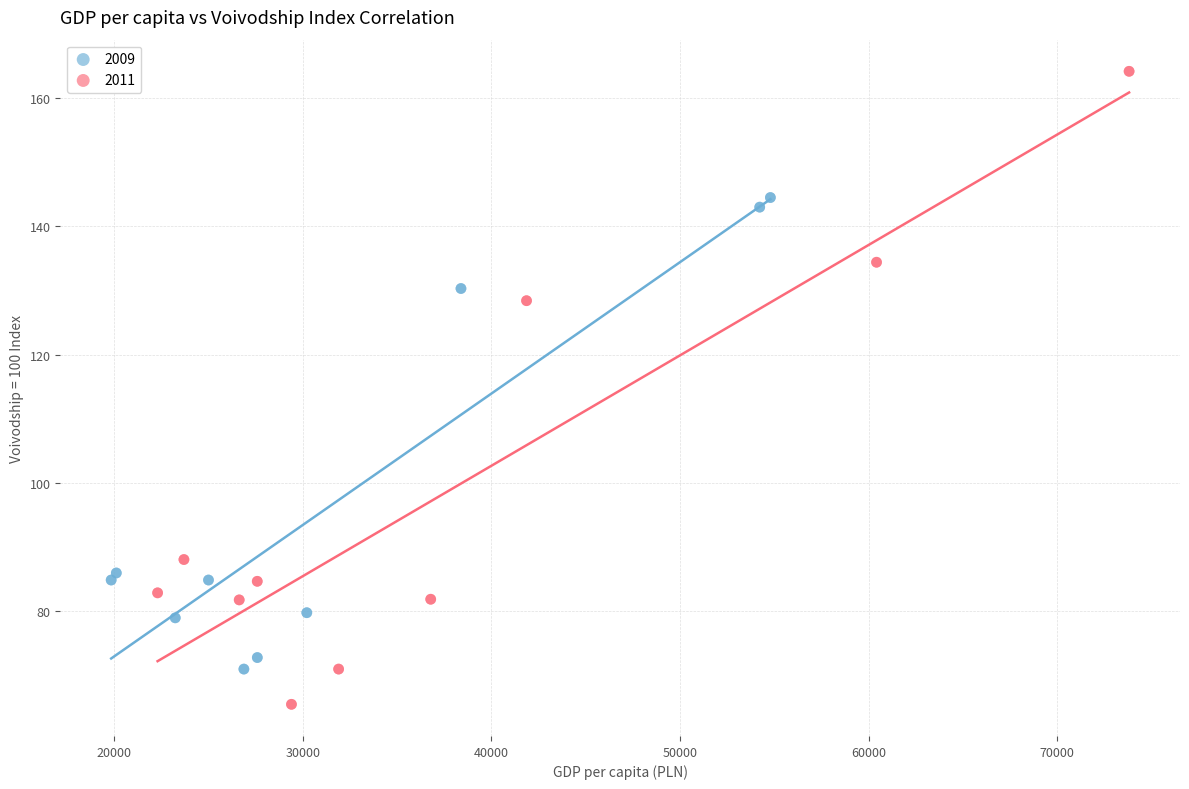

Which series has the widest spread of Y values?

2011